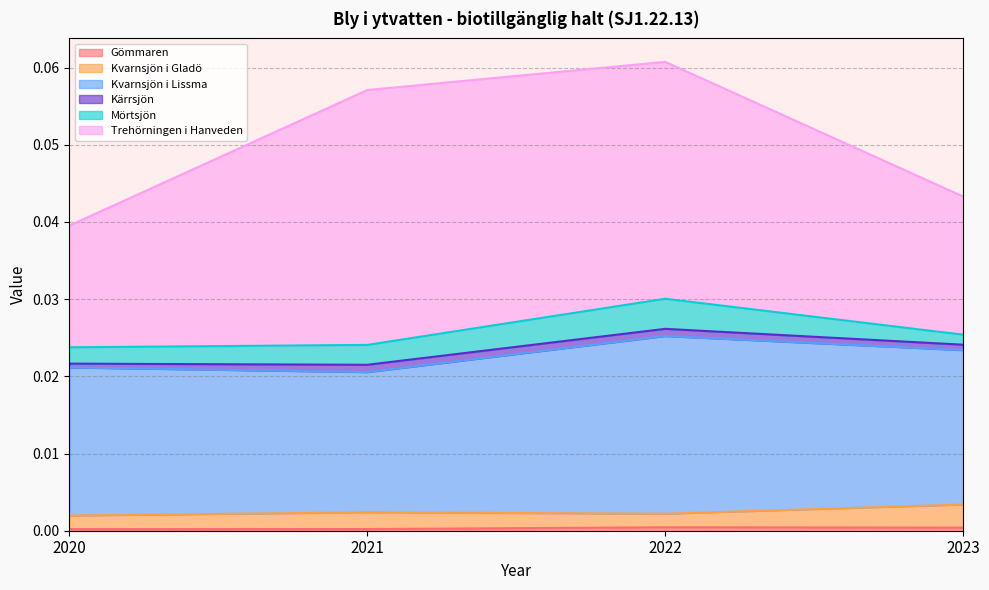

What are all the series names shown in the legend?

Gömmaren, Kvarnsjön i Gladö, Kvarnsjön i Lissma, Kärrsjön, Mörtsjön, Trehörningen i Hanveden